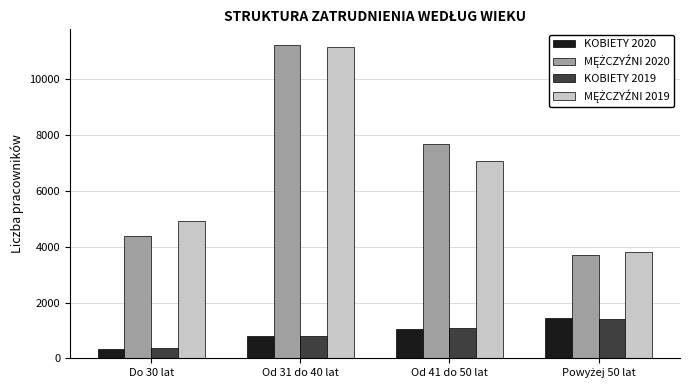

What is the sum of all KOBIETY 2020 values?

3648